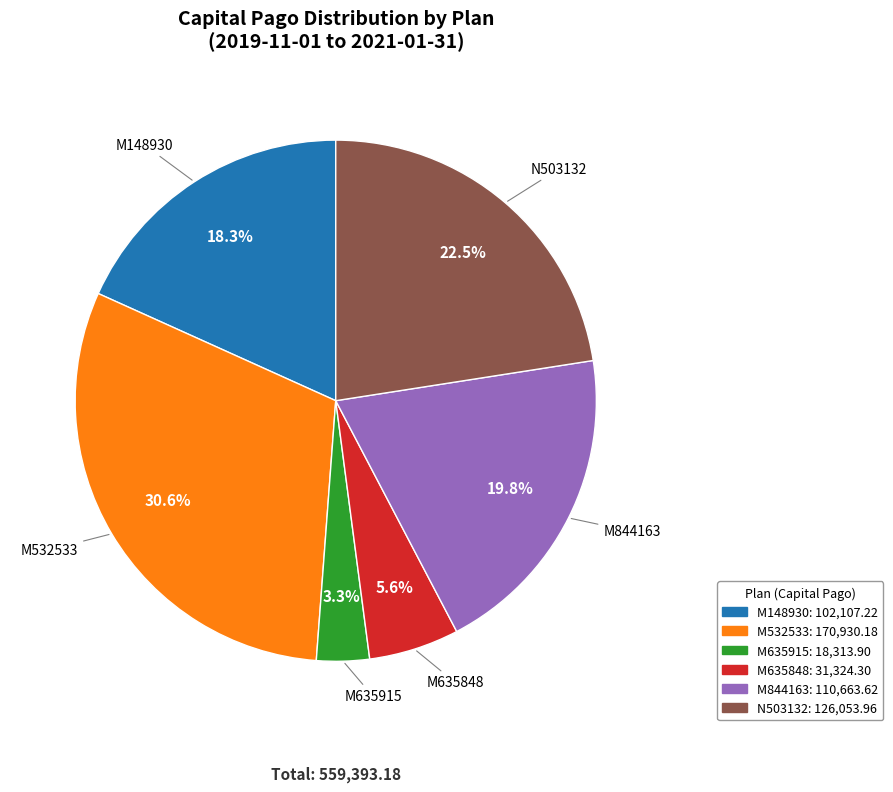

Which slice is the largest?

M532533